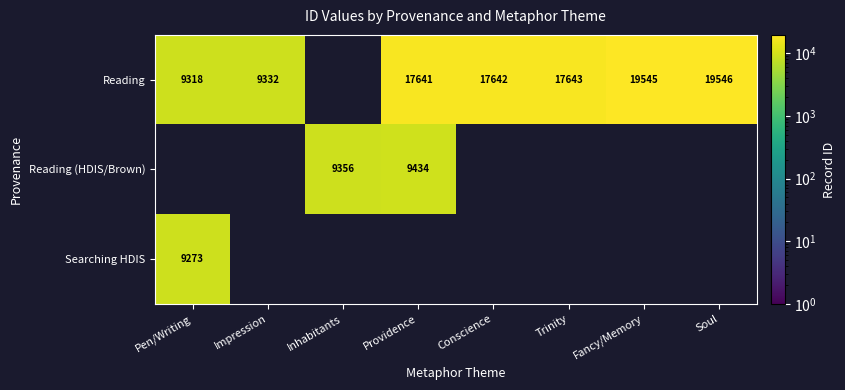

Which label corresponds to the largest value in the chart?

Soul